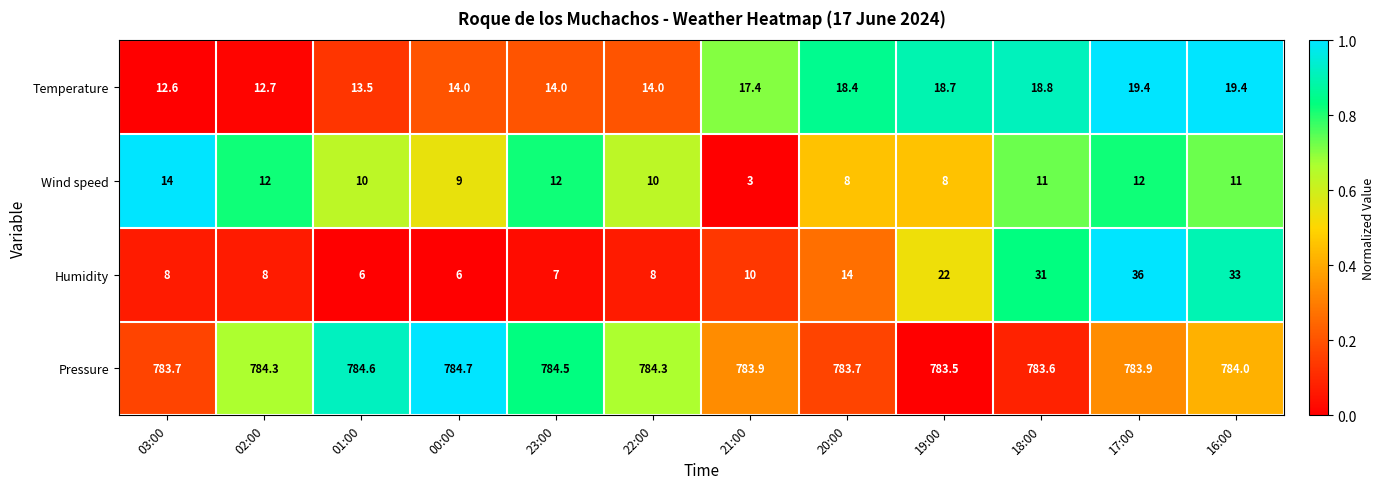

The Wind speed series shows 10.0 at 01:00. True or false?

True